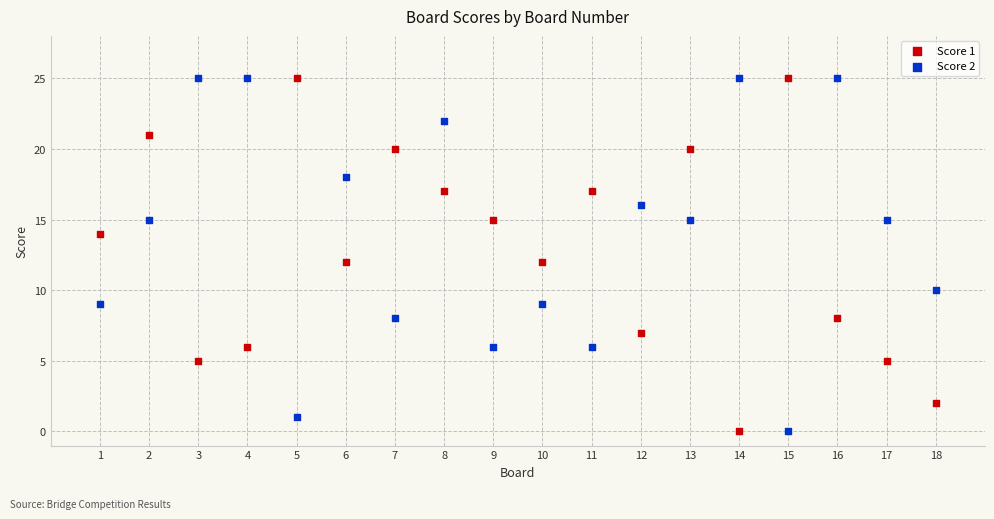

What is the X range (max minus min) for the scatter plot?

17